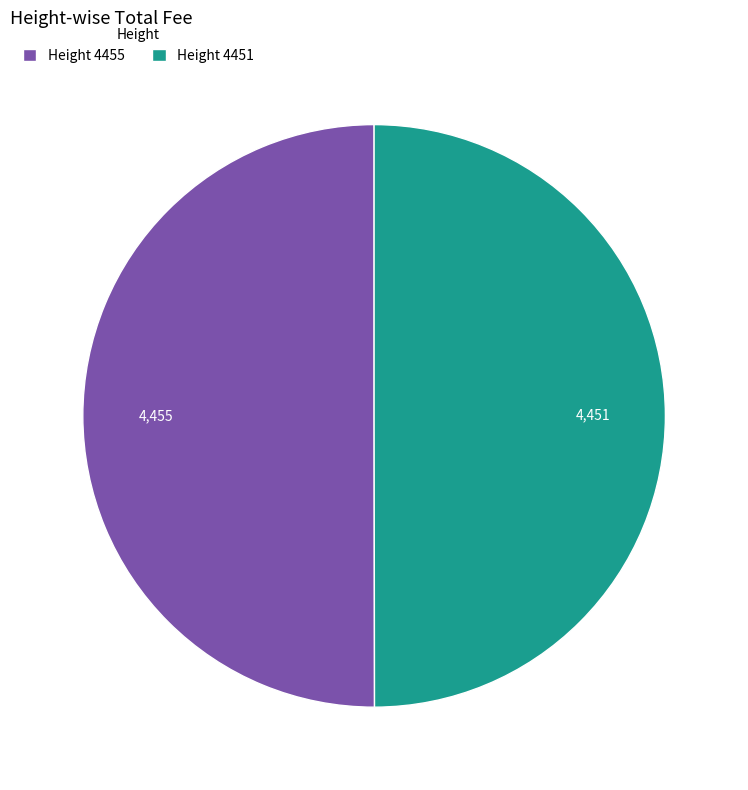

The Height 4455 slice represents 50% of the pie. True or false?

True